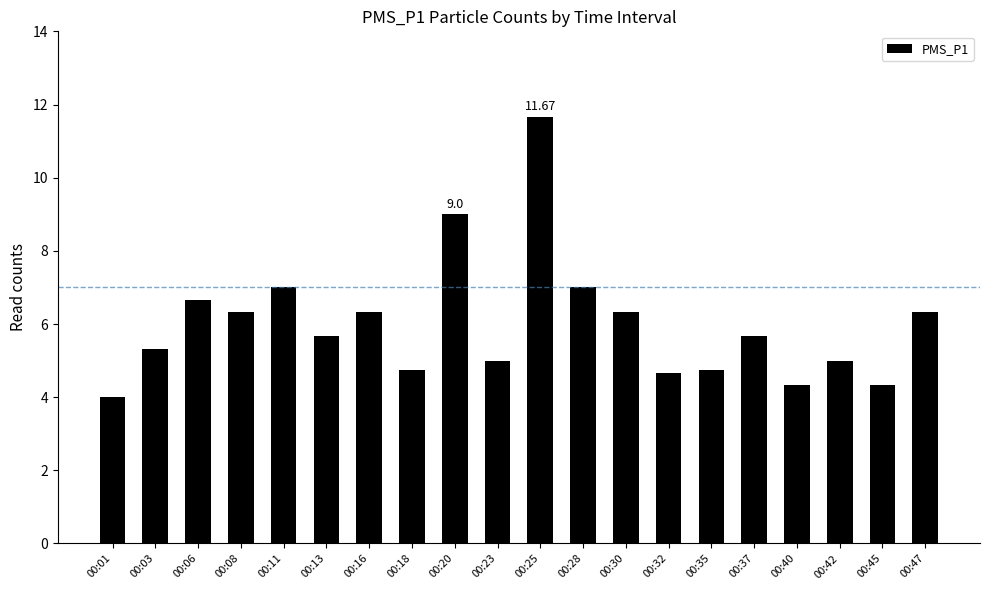

Between 00:35 and 00:45, which is larger?

00:35